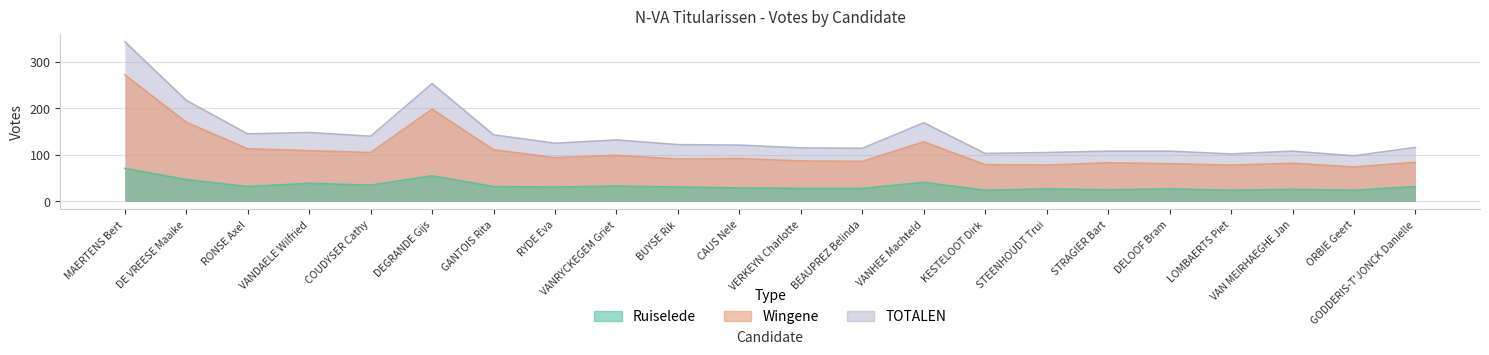

Is the value of Ruiselede at MAERTENS Bert greater than the value of Wingene at VAN MEIRHAEGHE Jan?

No